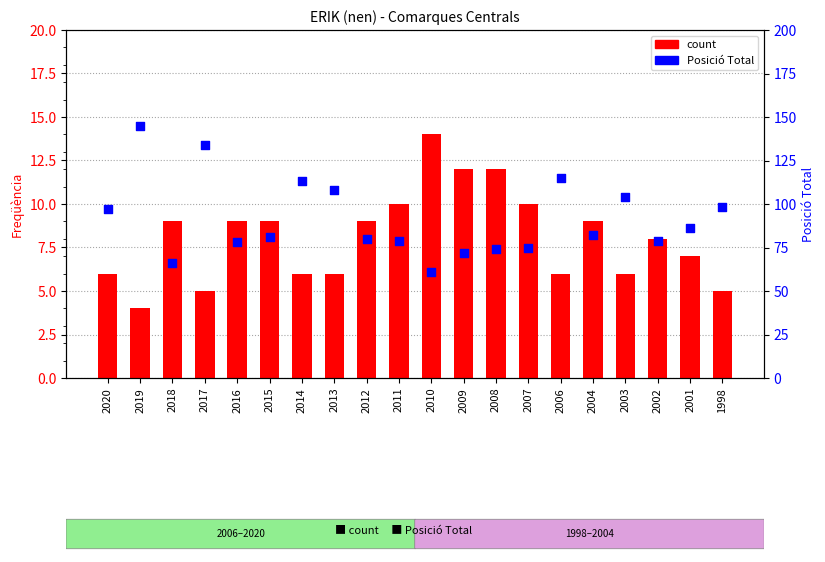

Which series reaches the maximum Y coordinate?

Posició Total